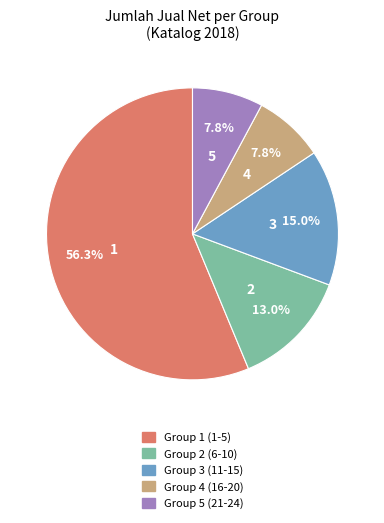

Does any single category account for the majority?

Yes